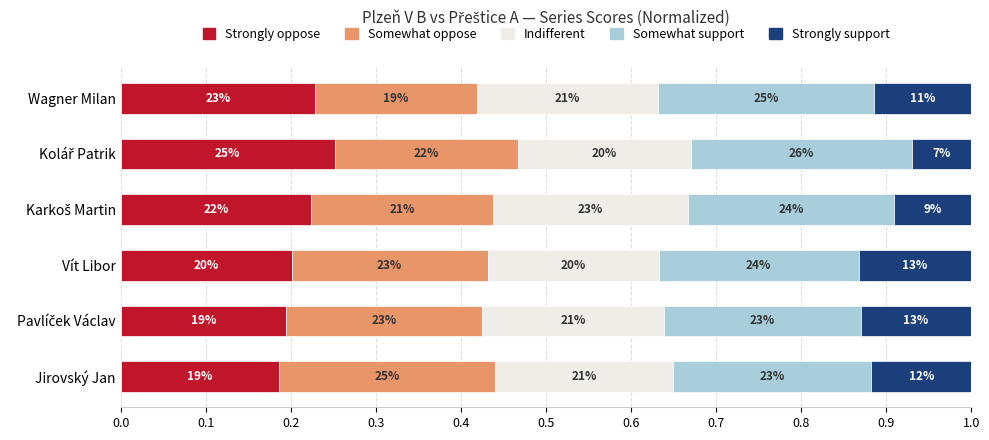

At how many categories does at least one series exceed 0?

6